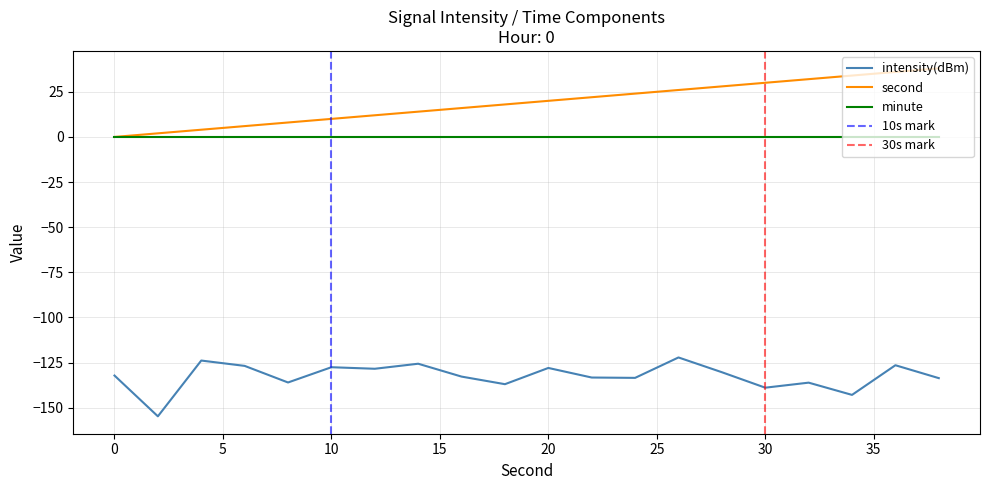

Does the chart display data point markers on the line(s)?

No